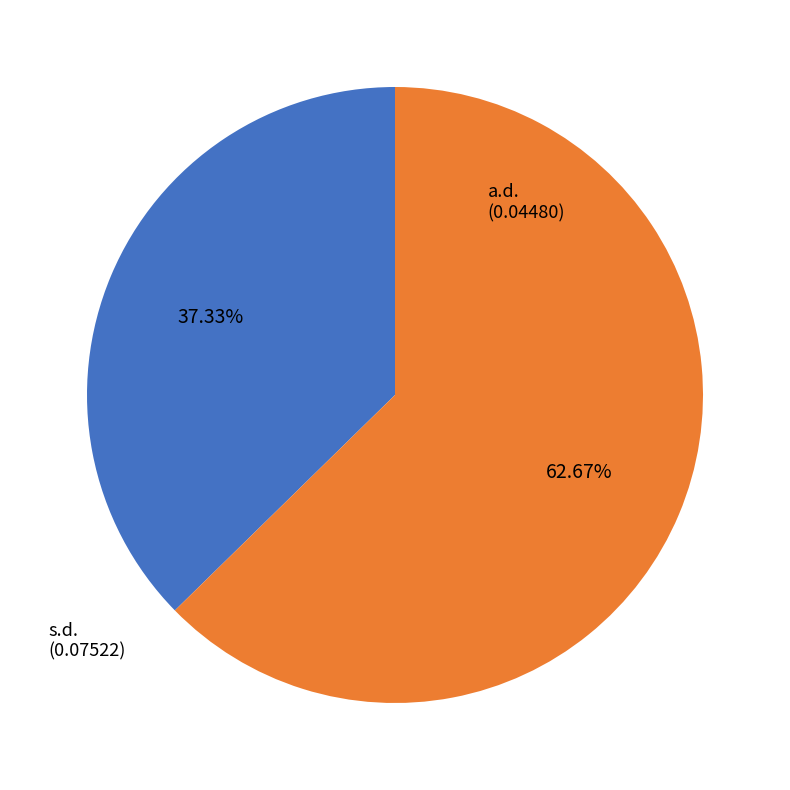

What is the total percentage of s.d. and a.d.?

100.0%